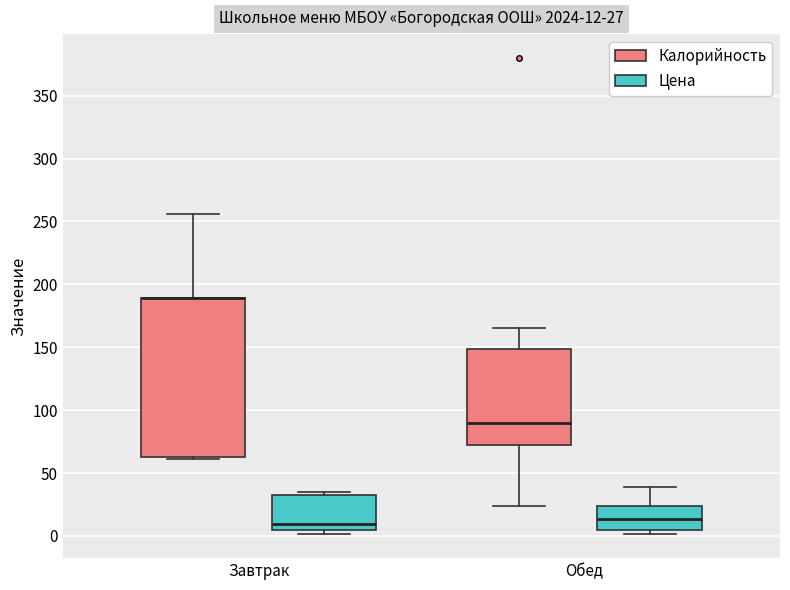

Which box is the tallest, from its lower edge to its upper edge?

Завтрак (Калорийность)